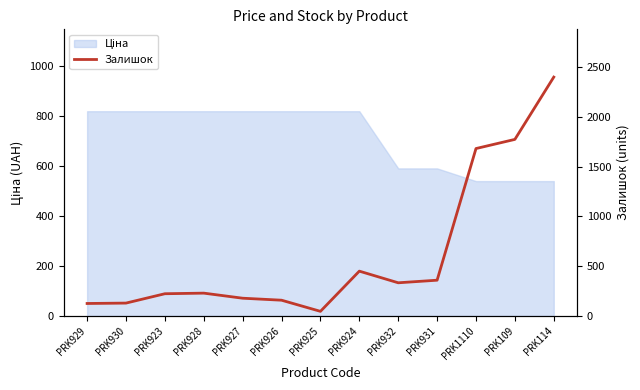

Reading right to left, list all the values displayed in this chart.

PRK114=2400	PRK109=1774	PRK1110=1682	PRK931=359	PRK932=333	PRK924=450	PRK925=46	PRK926=158	PRK927=178	PRK928=229	PRK923=223	PRK930=129	PRK929=125